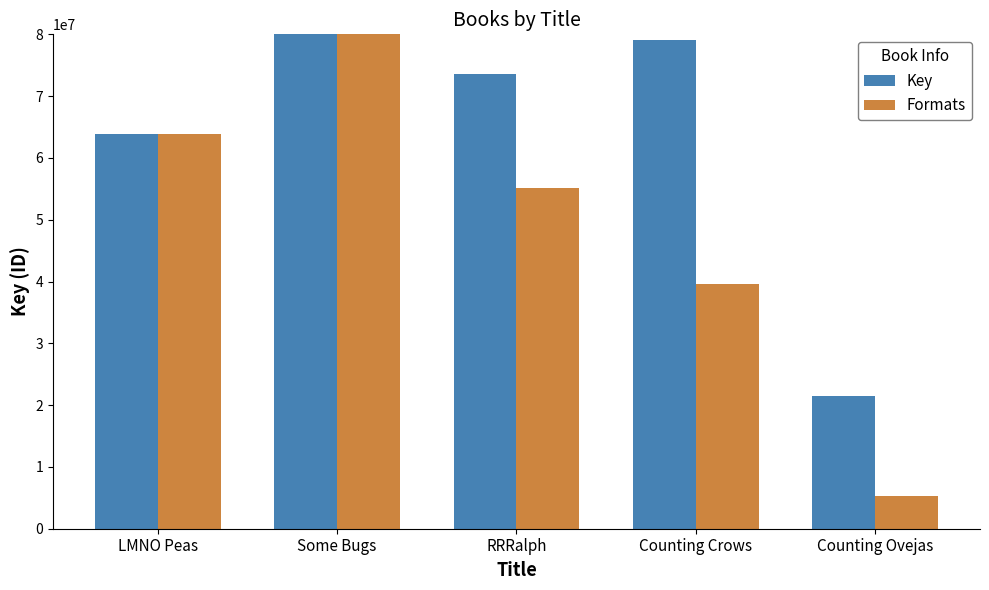

At how many categories does at least one series exceed 290121284?

1